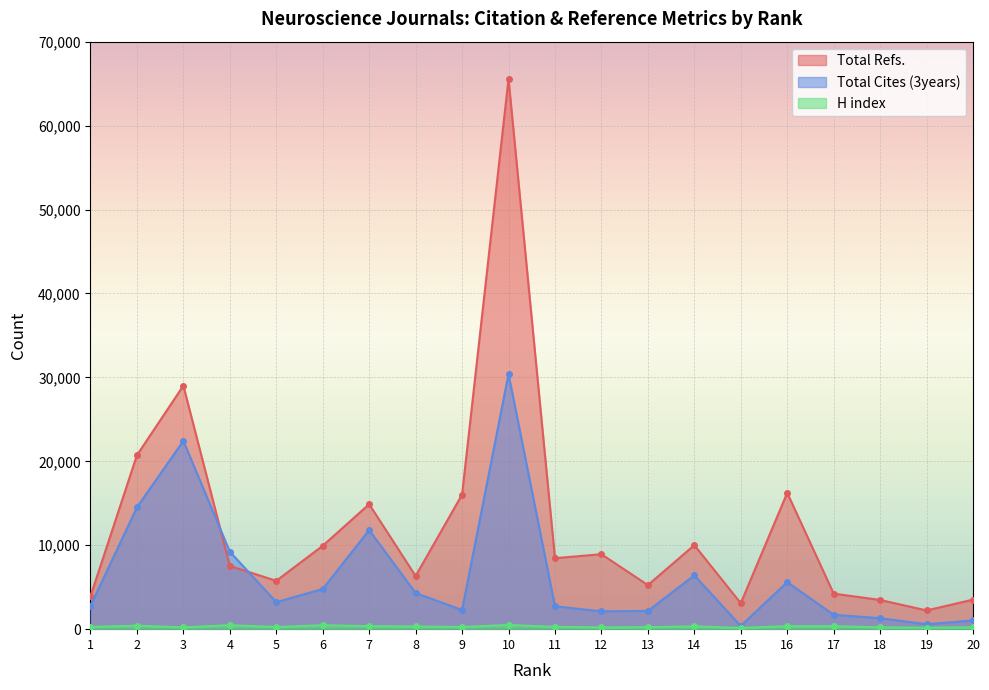

Is it true that H index equals 261 at 1?

True